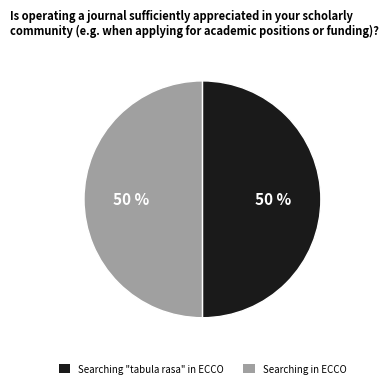

Is the sum of Searching in ECCO and Searching "tabula rasa" in ECCO greater than half?

Yes